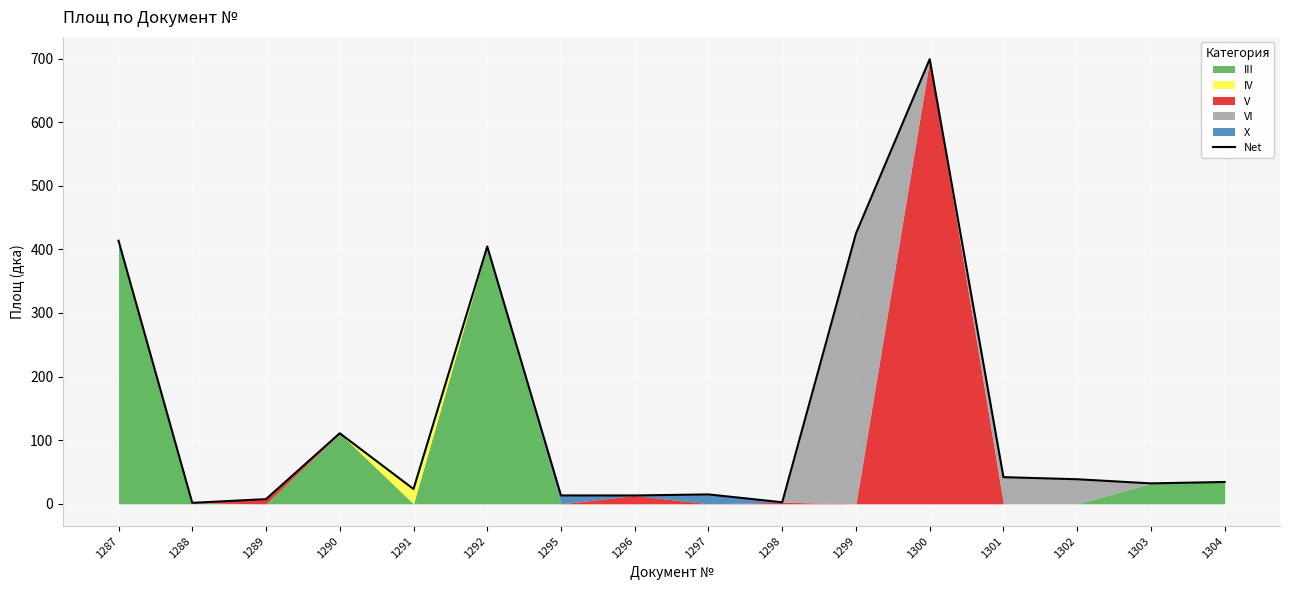

What is the change in value from 1290 to 1296?

-97.8